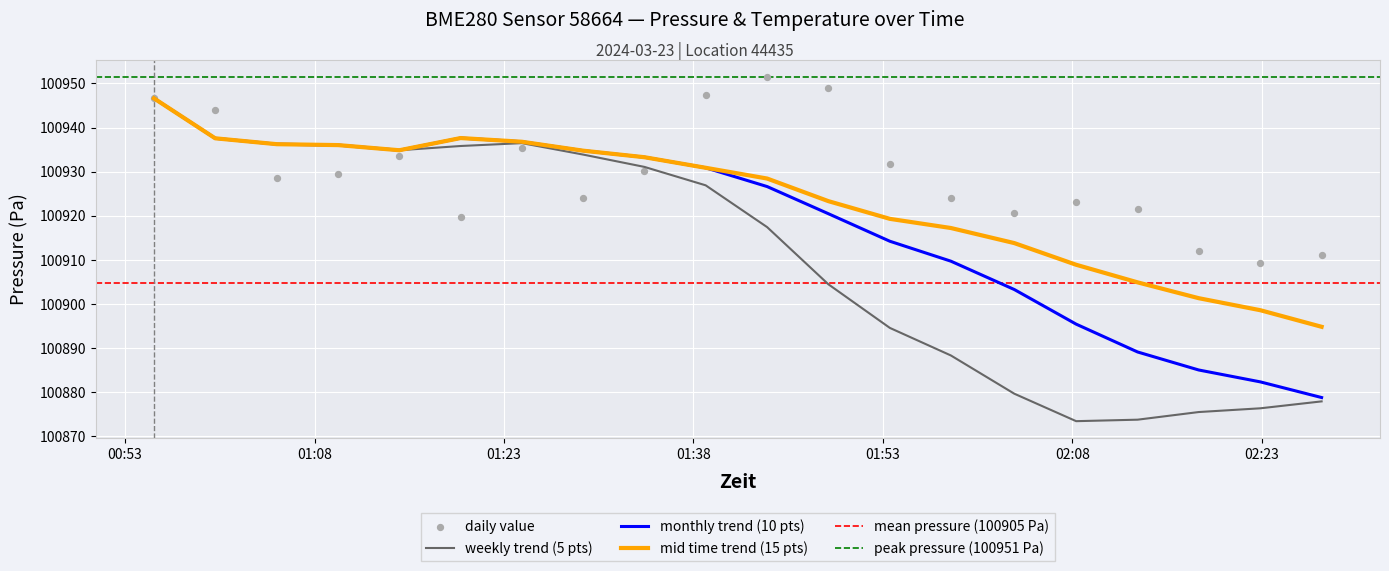

Which series has the largest total across all categories?

daily_pressure